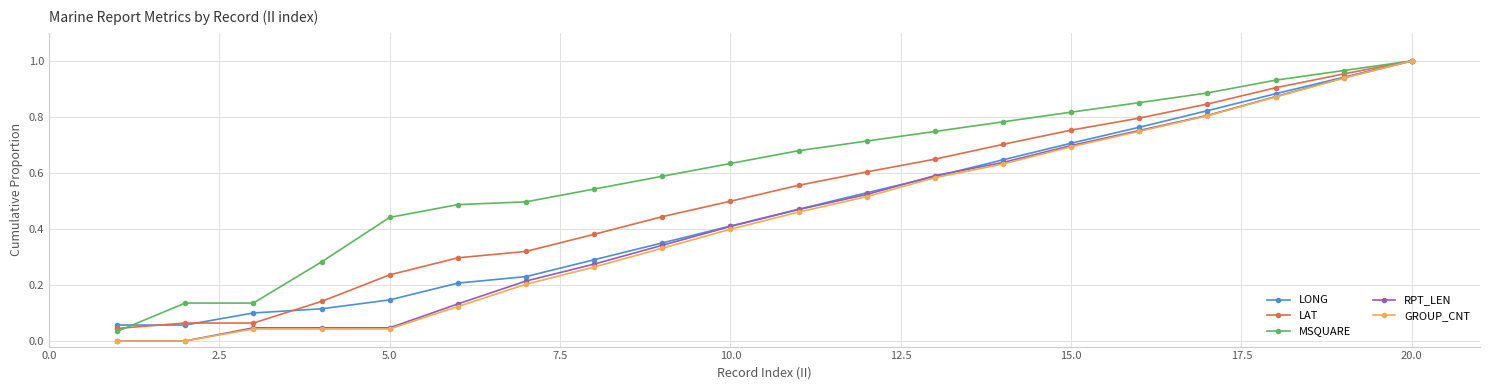

Which series has the largest total across all categories?

MSQUARE